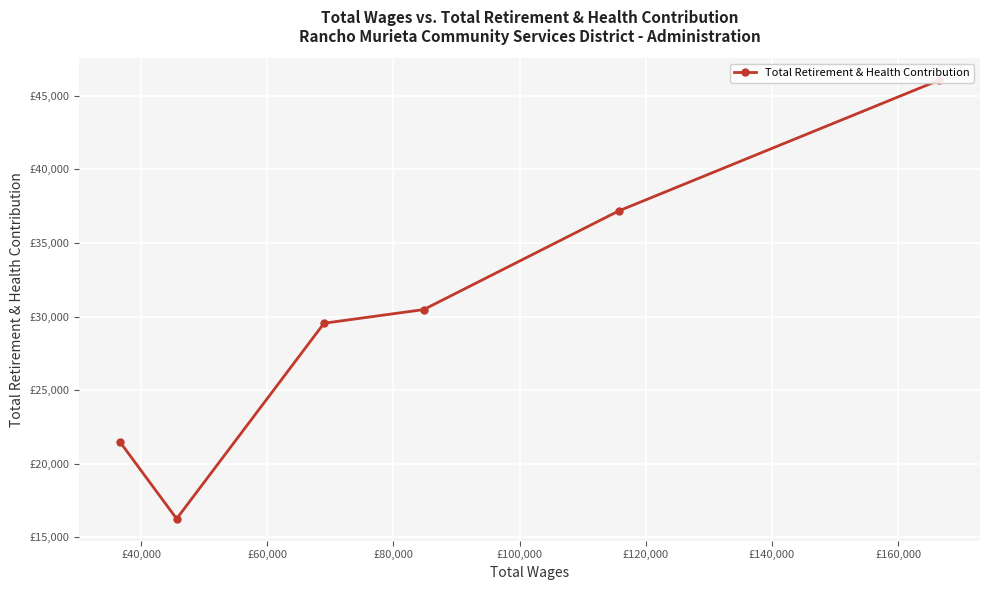

How many data points are less than 30473?

3